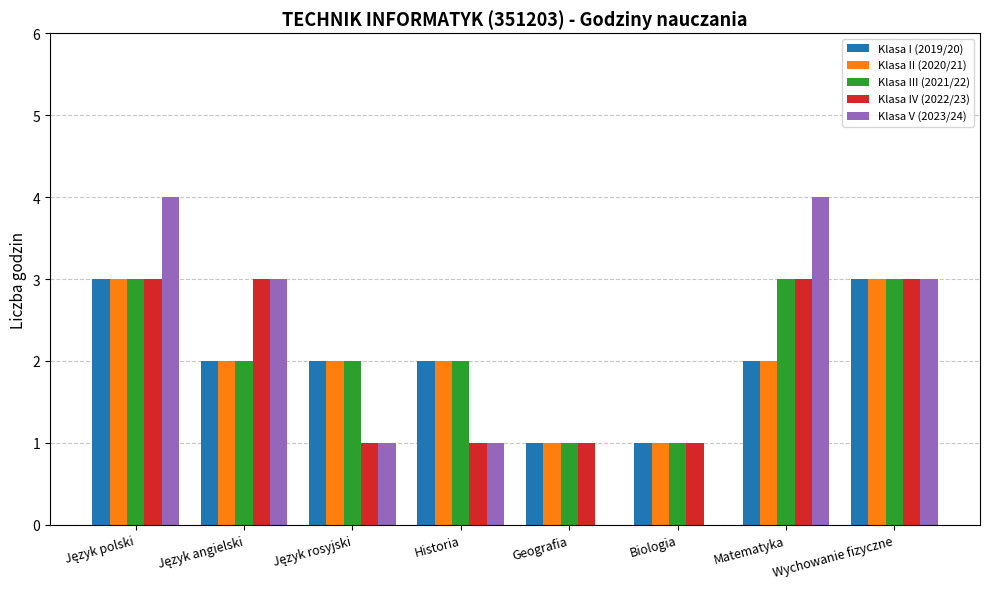

Read the Klasa II (2020/21) value at Wychowanie fizyczne.

3